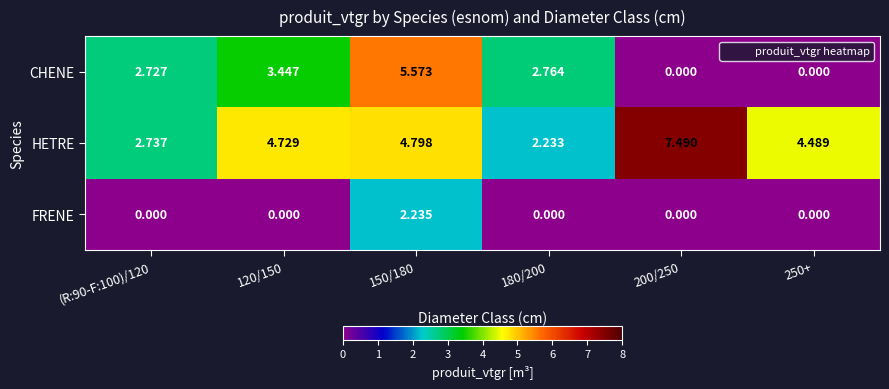

Between (R:90-F:100)/120 and 250+, which series saw the biggest shift?

CHENE